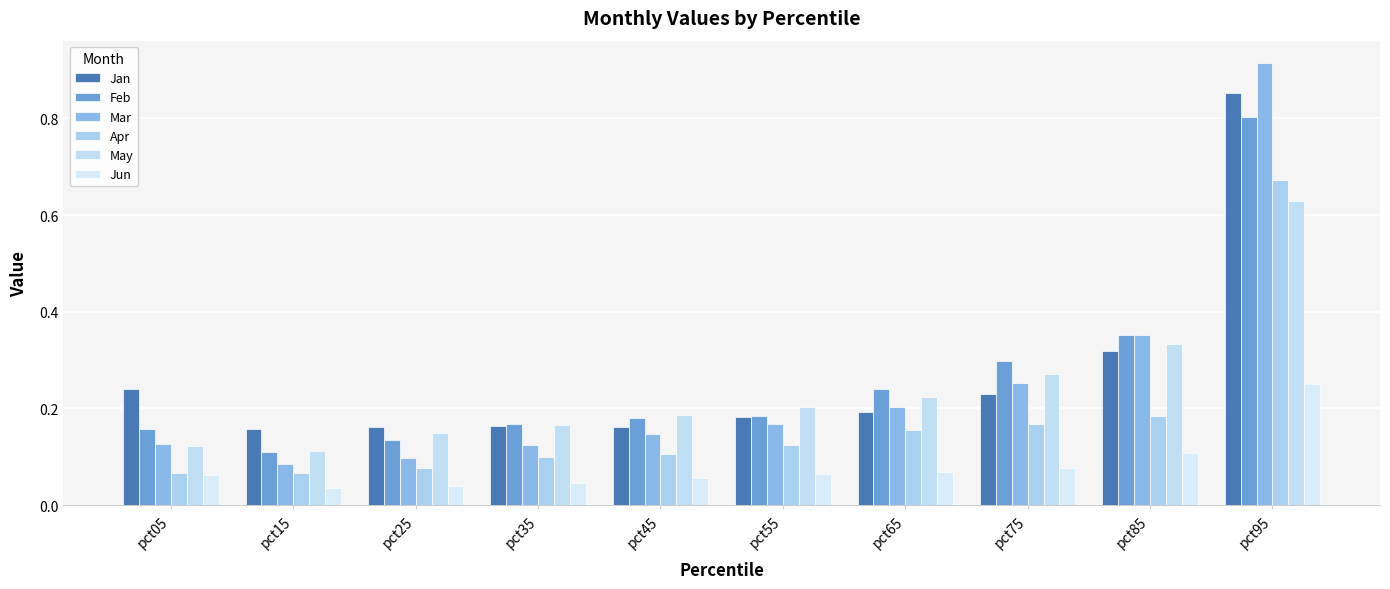

What is the value of the Jan bar at the 9th from the left?

0.3